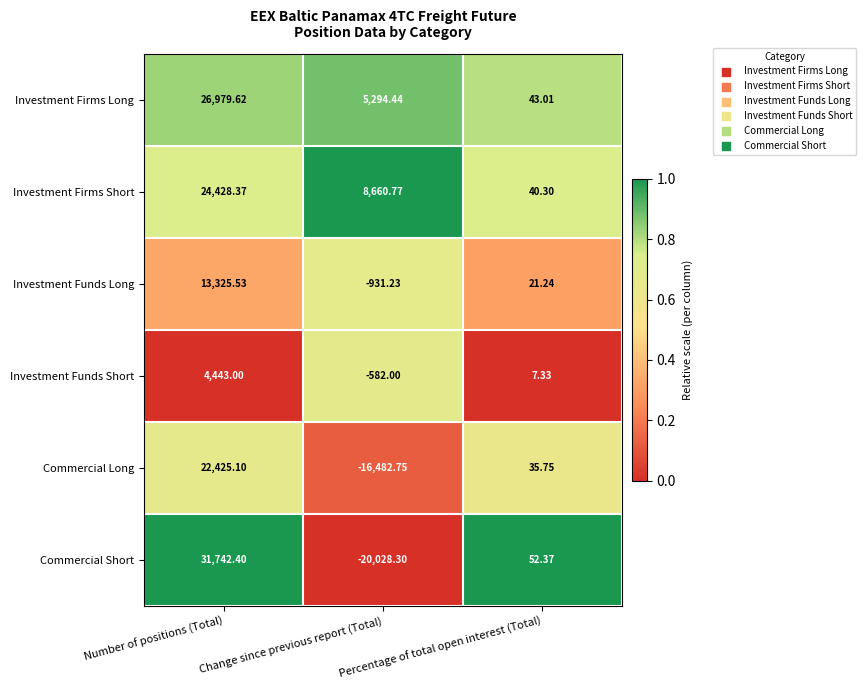

How many series are shown in this chart?

6